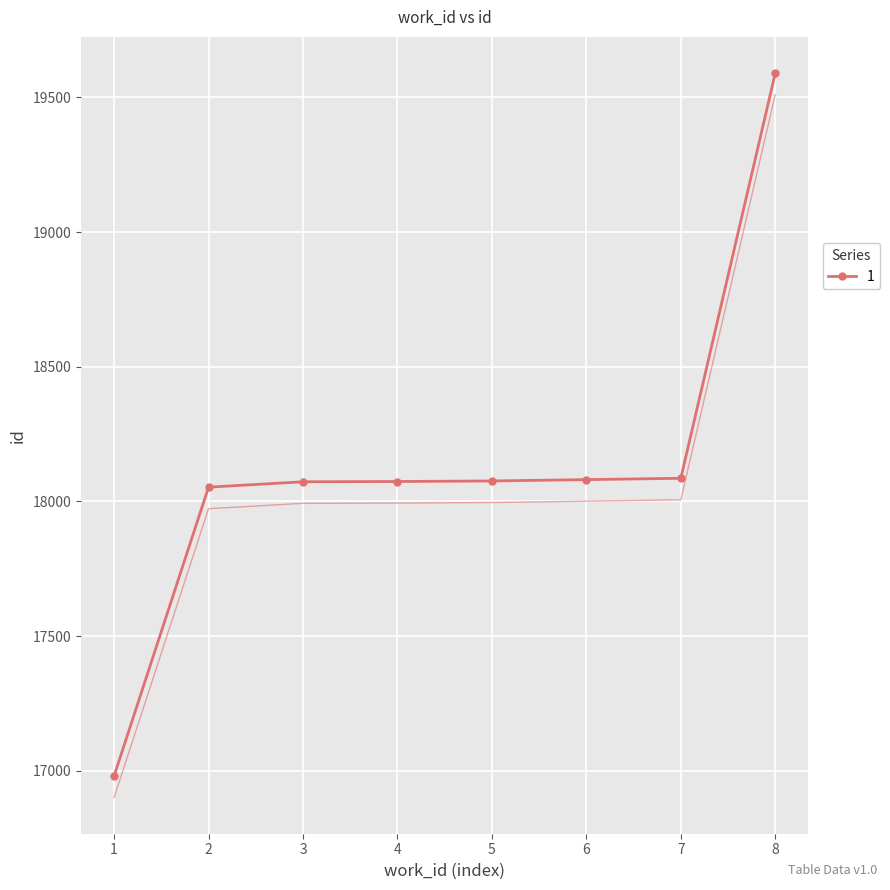

What is the value of the 1 point at the 3rd from the left?

18073